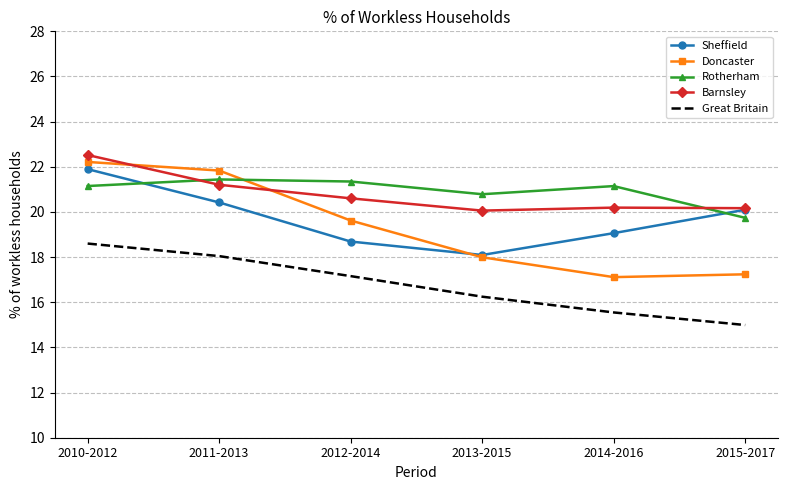

What is the difference between the highest and lowest values at 2014-2016?

5.6